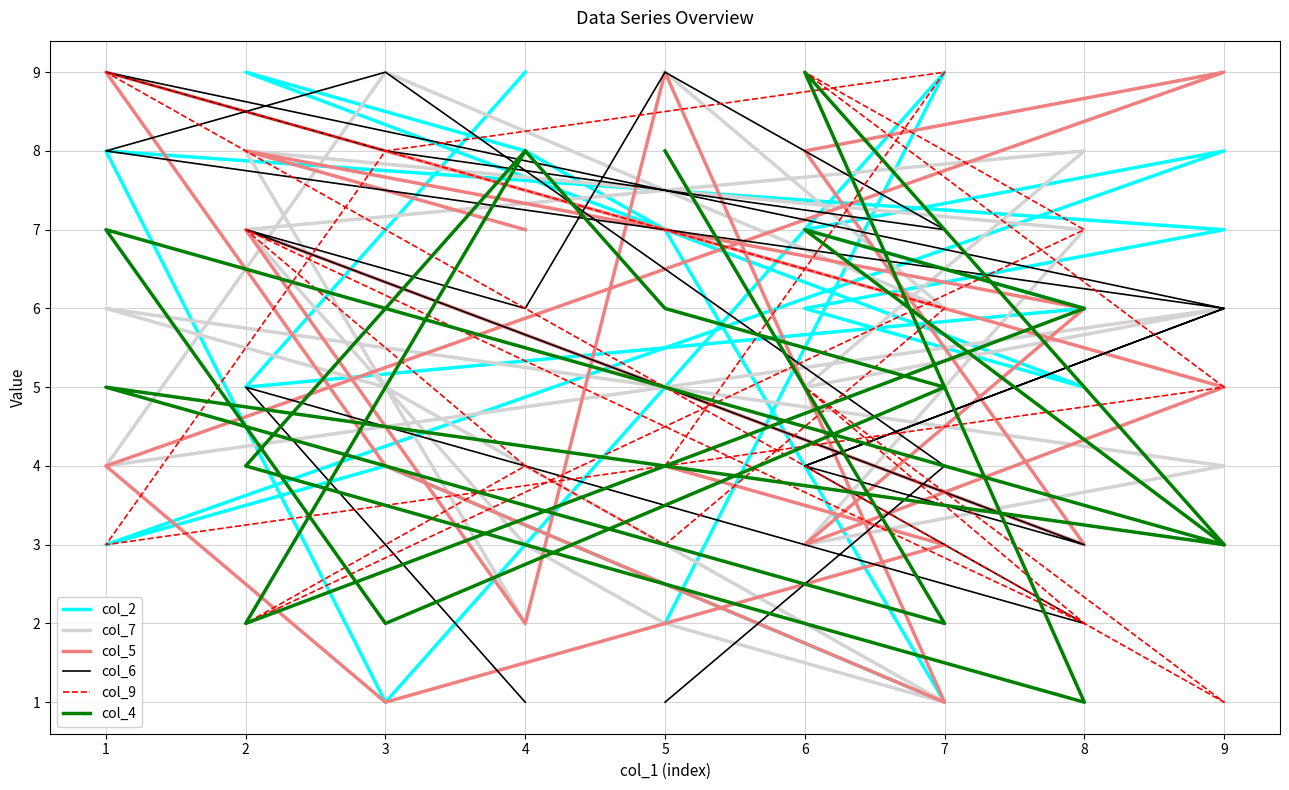

How many intersections are there between col_6 and col_5?

3